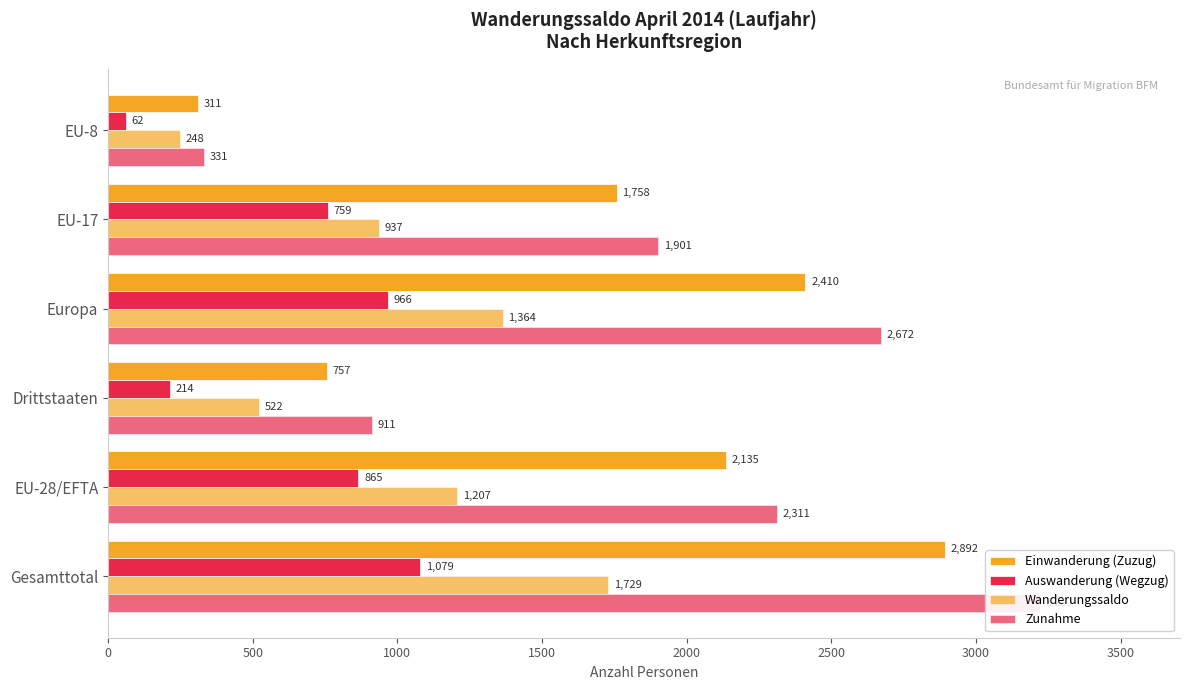

Reading left to right, extract all data points from this chart.

Einwanderung (Zuzug): 2892	2135	757	2410	1758	311
Auswanderung (Wegzug): 1079	865	214	966	759	62
Wanderungssaldo: 1729	1207	522	1364	937	248
Zunahme: 3222	2311	911	2672	1901	331